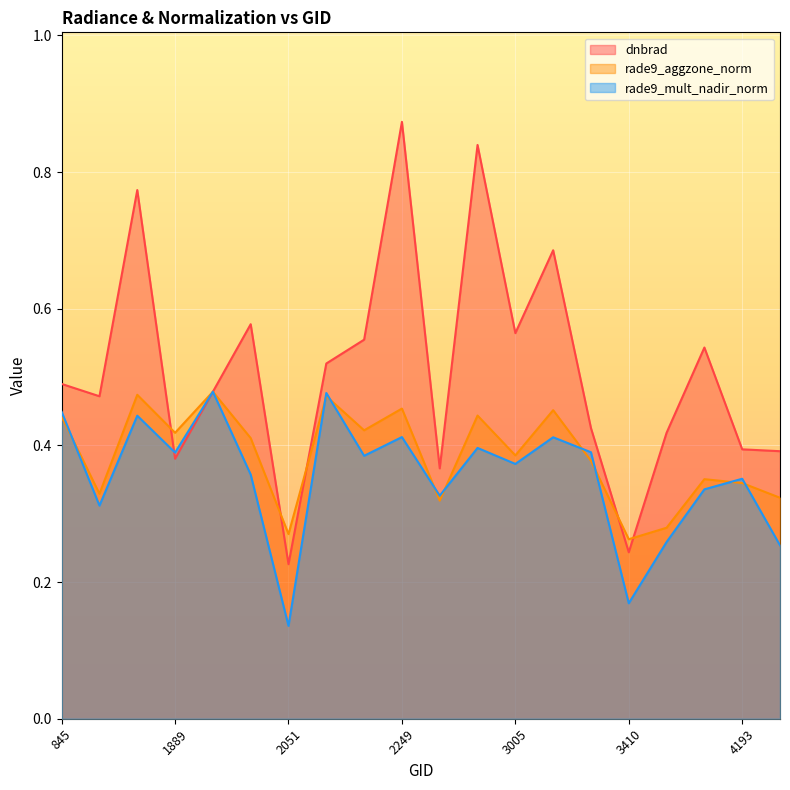

Is it true that dnbrad equals 0.5 at 2348?

False